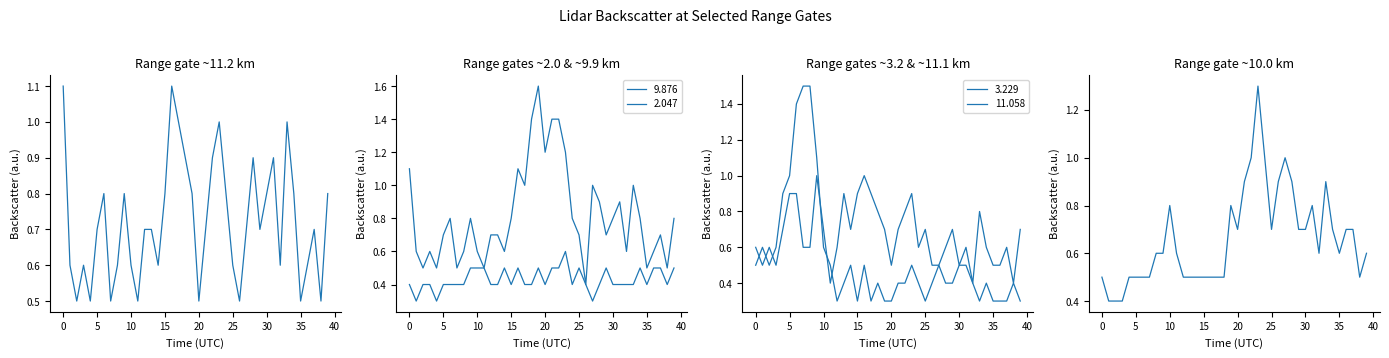

How many data points does each series have?

40